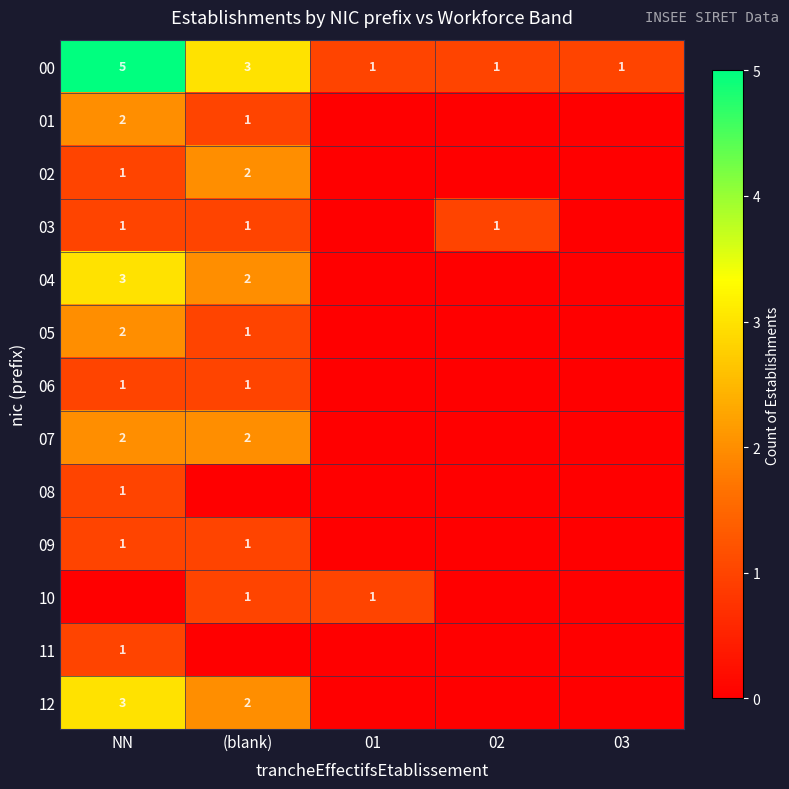

The value of 01 at NN is 2. True or false?

True